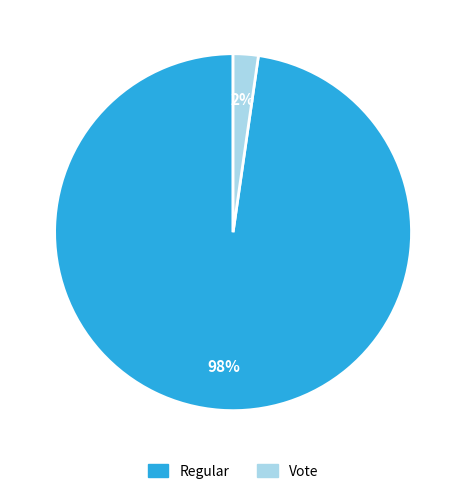

Does any single category account for the majority?

Yes